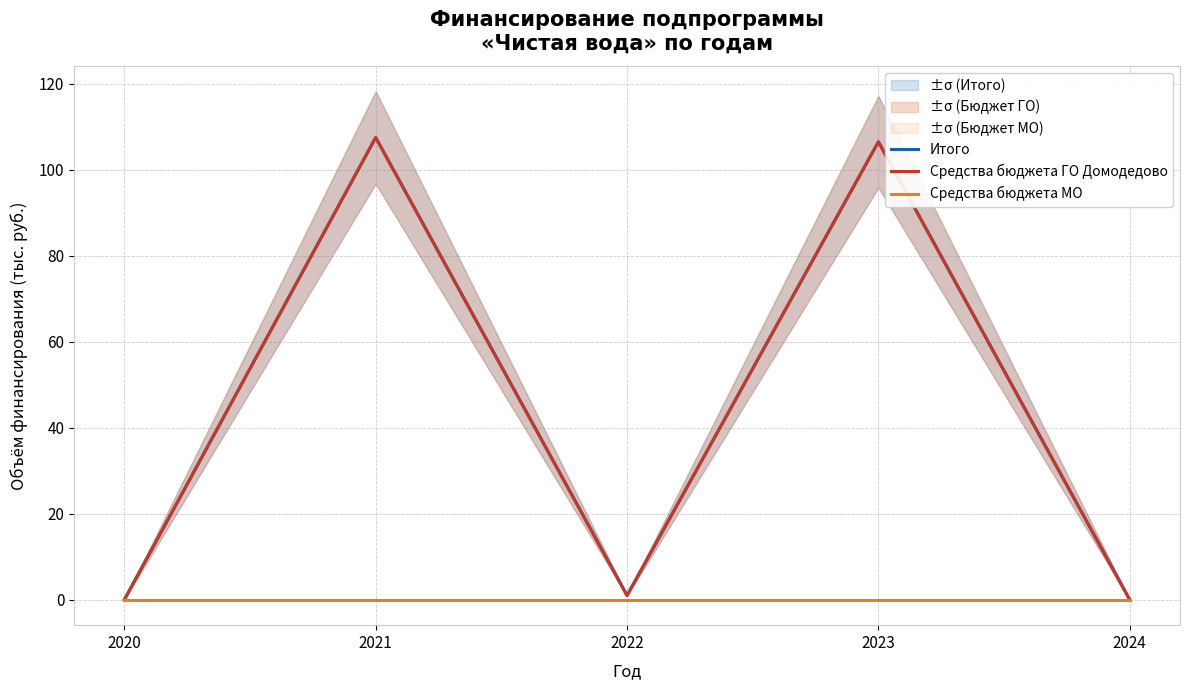

True or false: Средства бюджета ГО Домодедово and Средства бюджета МО cross at least once.

False